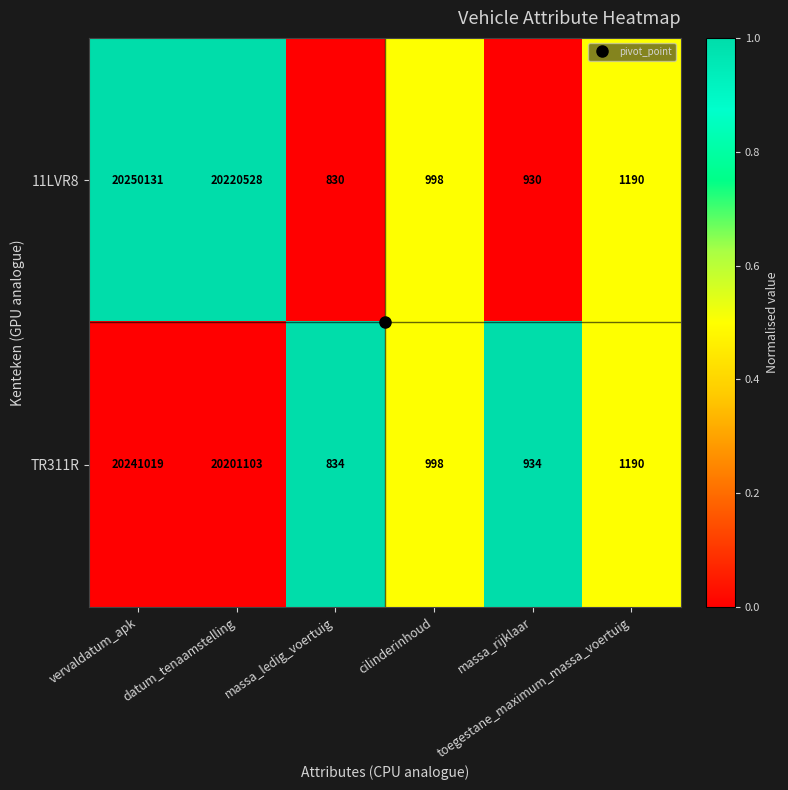

What is the maximum value shown in the chart?

20250131